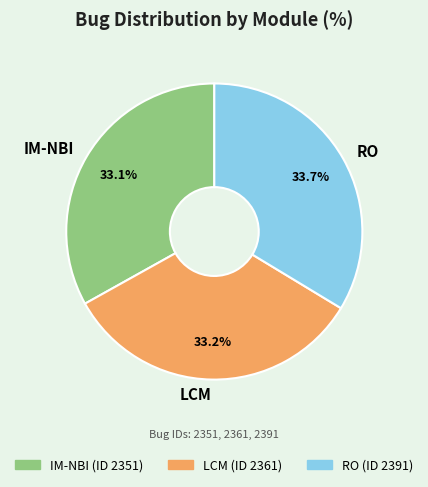

What percentage is NOT represented by LCM?

66.8%